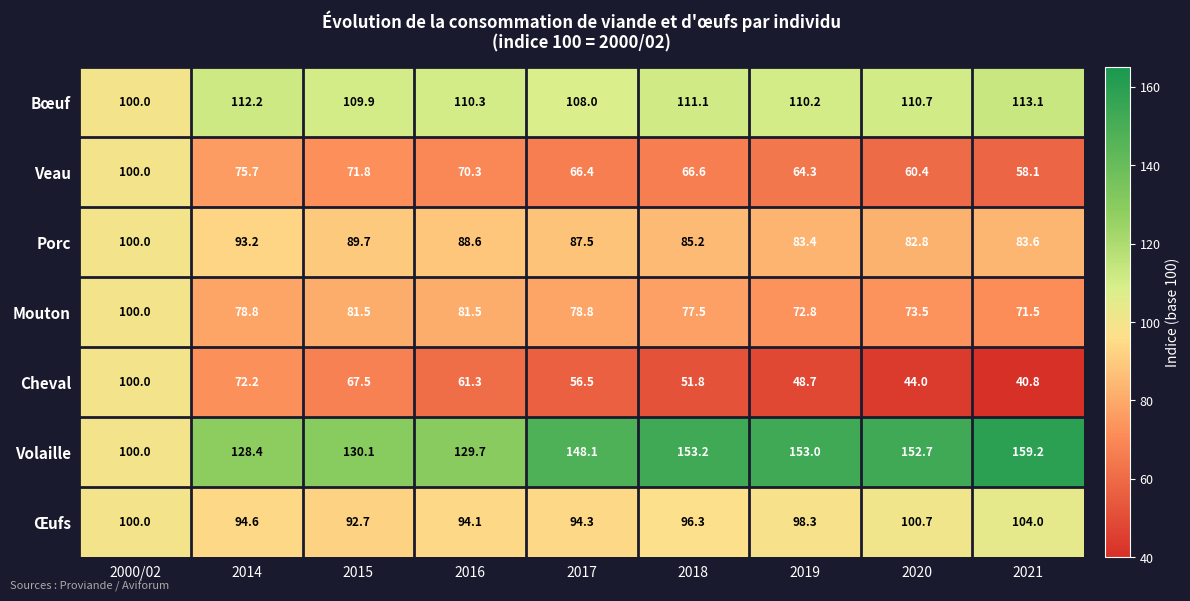

What is the spread (max minus min) of values at 2019?

104.3